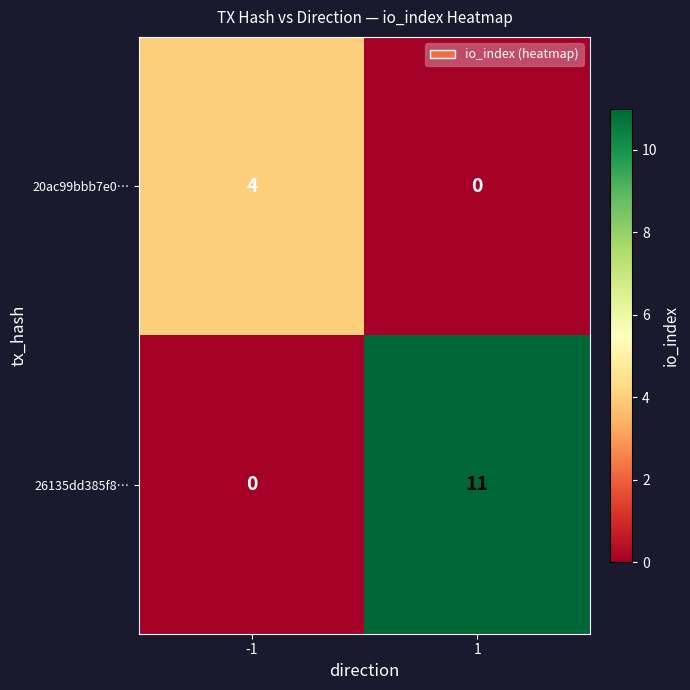

What is the total value across all series at -1?

4